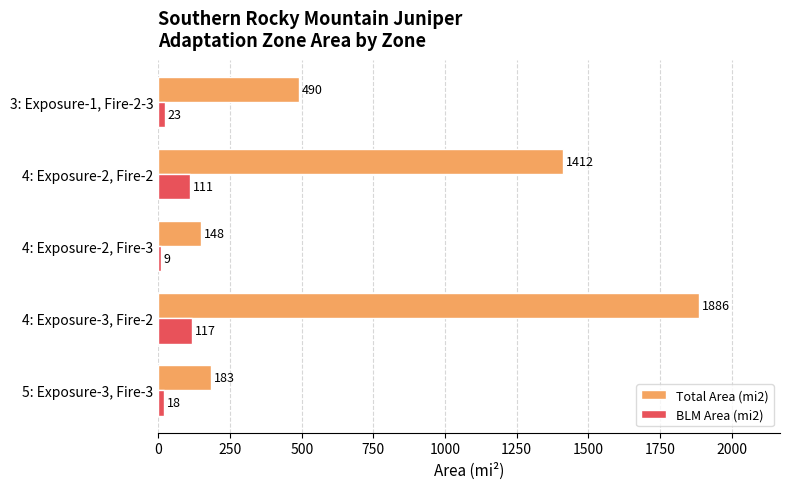

What is the sum of the Total Area (mi2) values at 4: Exposure-2, Fire-2 and 5: Exposure-3, Fire-3?

1595